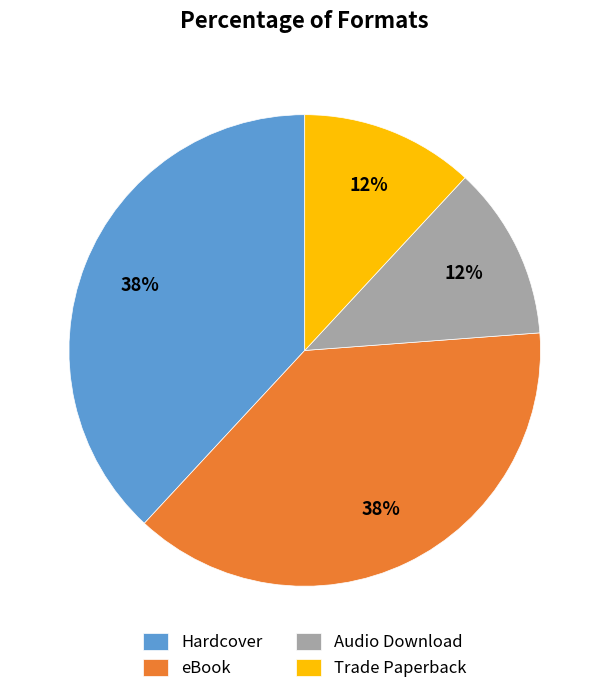

Is it true that eBook is 38% of the pie?

True